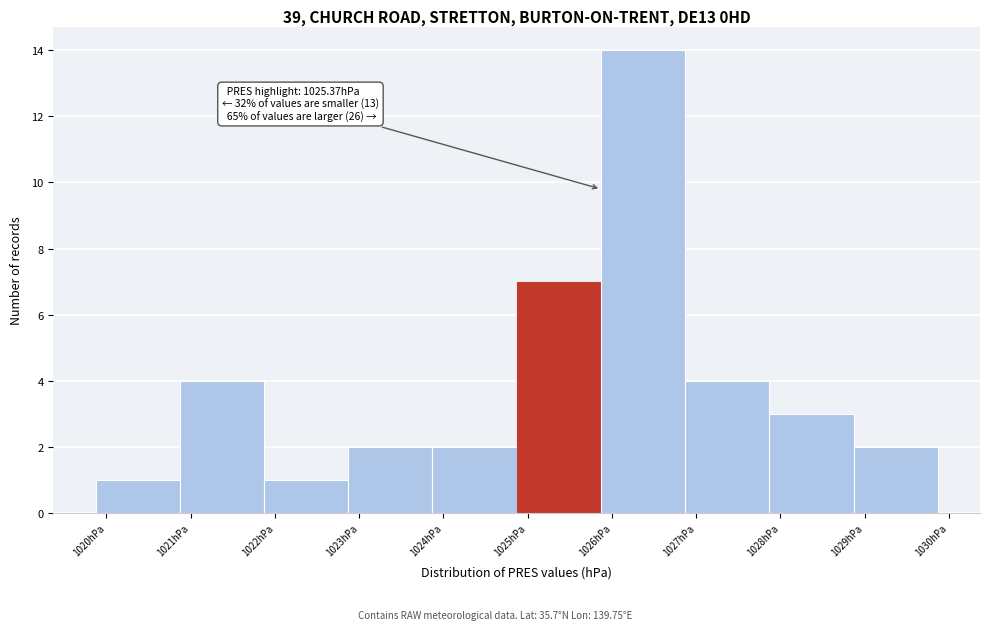

Over which range of the x-axis is the bar tallest?

1025.87 to 1026.87